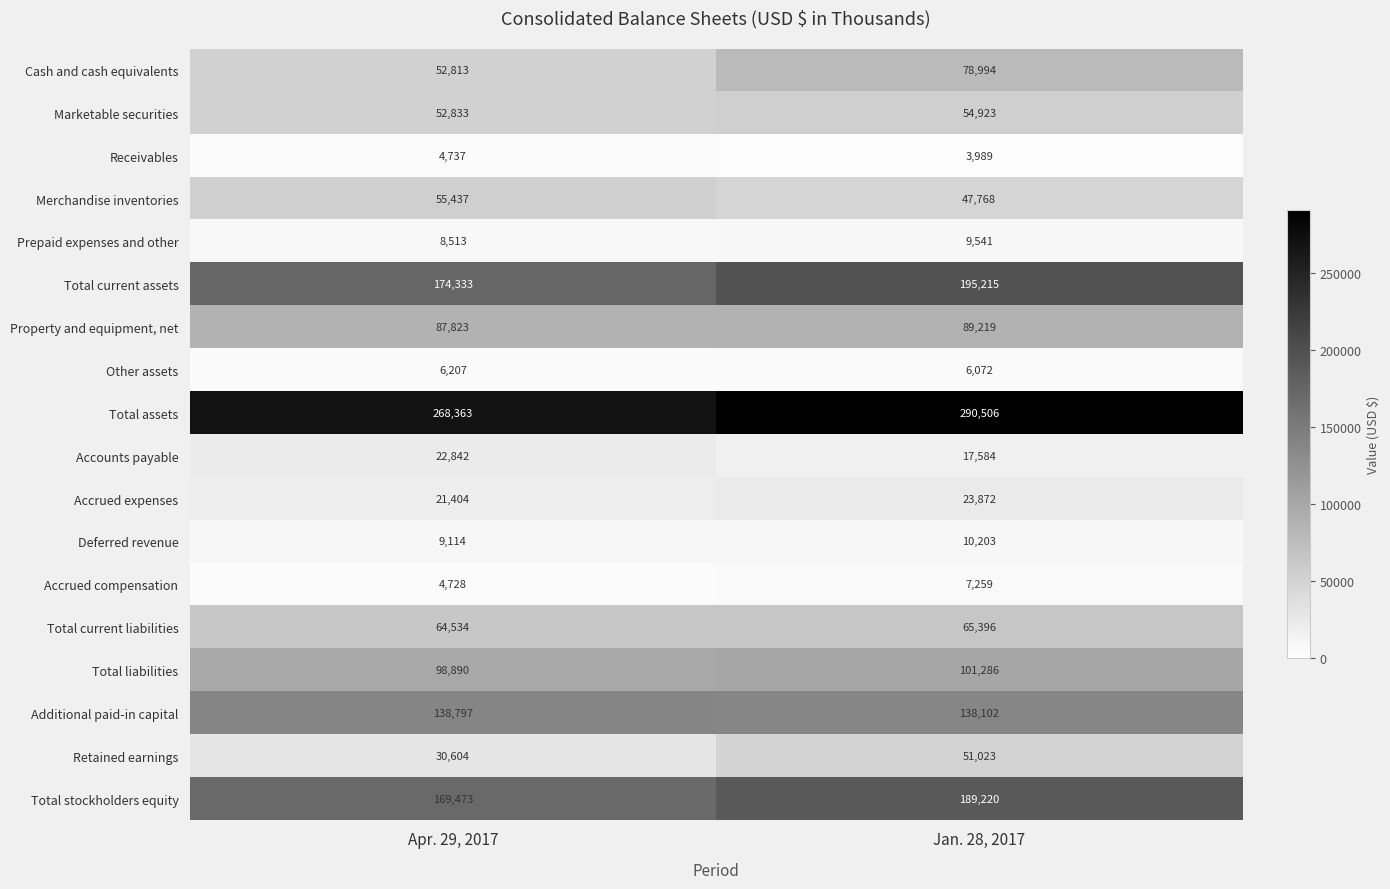

What is the sum of the Other assets values at Jan. 28, 2017 and Apr. 29, 2017?

12279